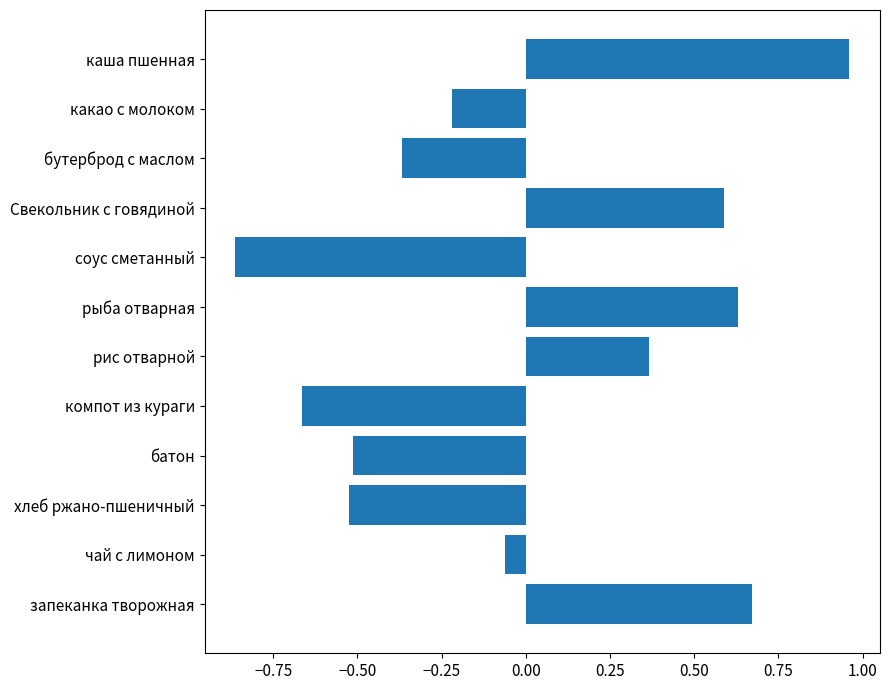

What is the change in value from каша пшенная to бутерброд с маслом?

-1.3